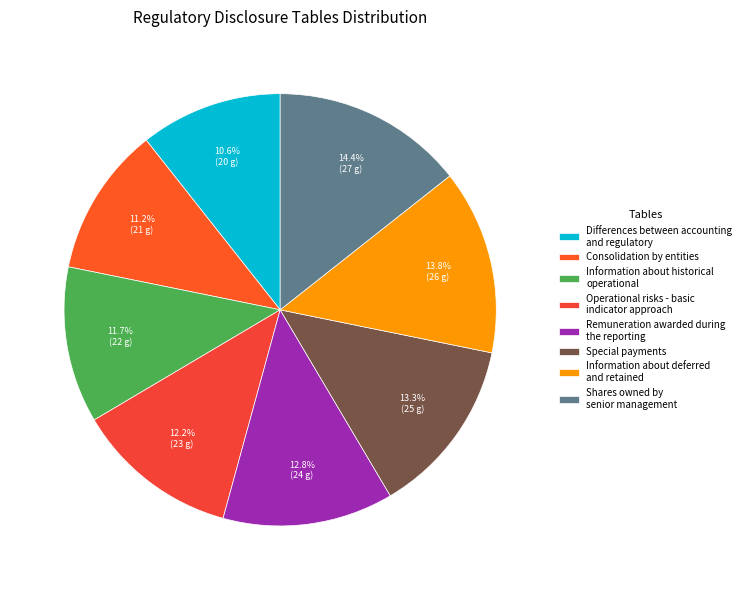

How many slices are in this pie chart?

8